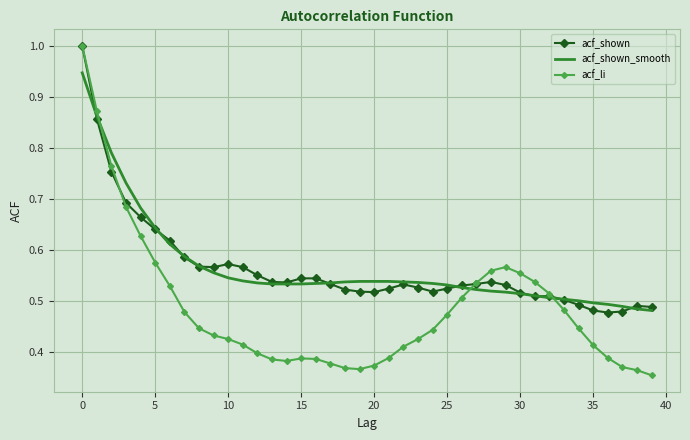

Which series has the widest spread of values?

acf_li